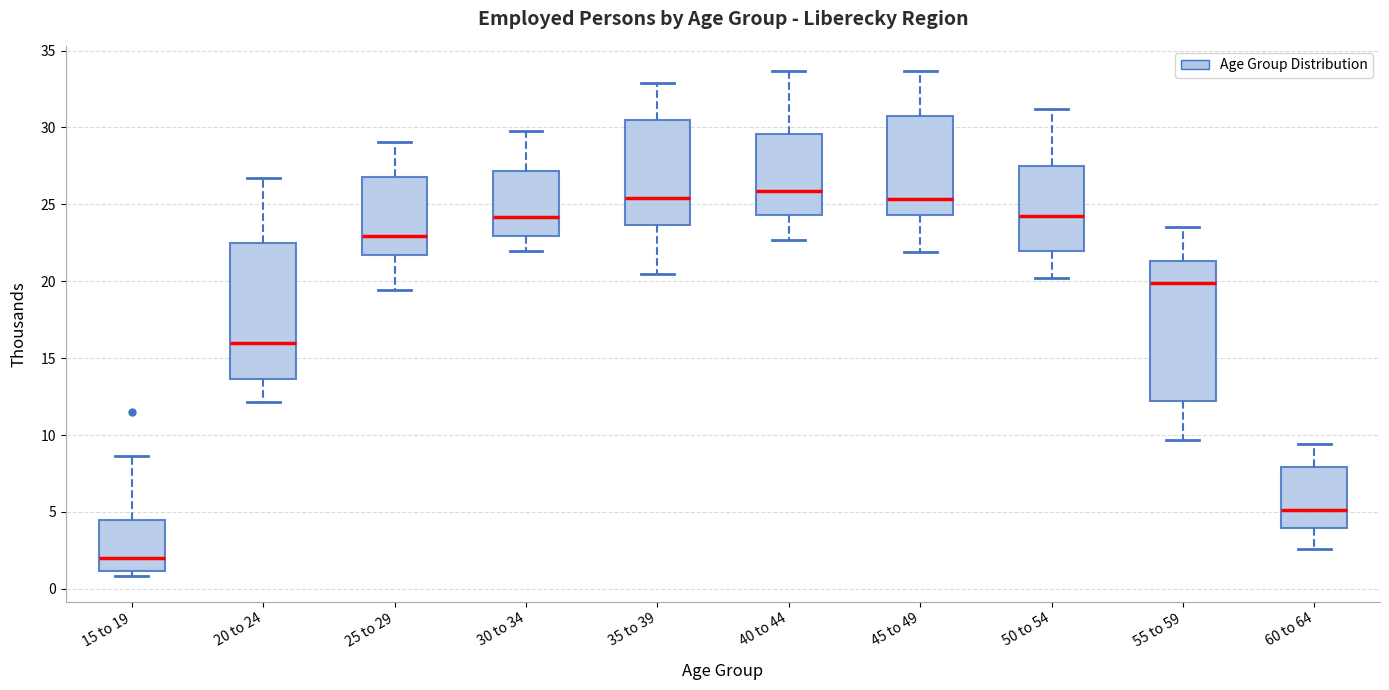

Where is the upper edge of the box for 40 to 44 on the y-axis? The values are not printed on the chart, so give them approximately, as read against the axis.

29.5